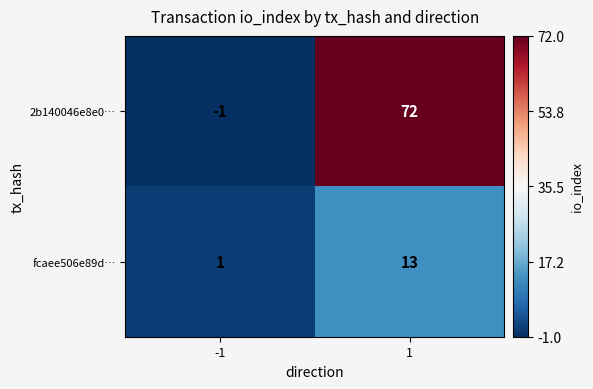

At which category is the sum across all series the highest?

1